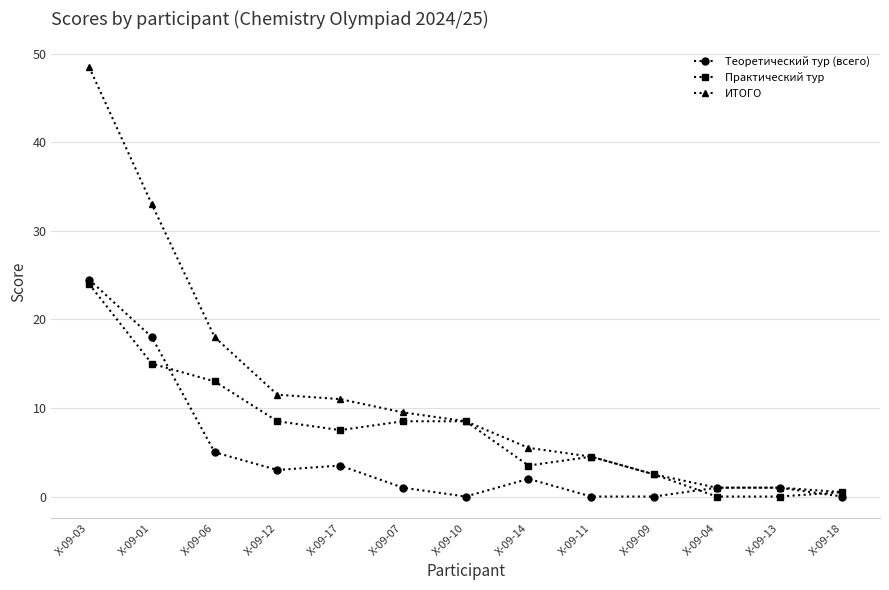

Where is Теоретический тур (всего) nearest to the value 12?

Х-09-01